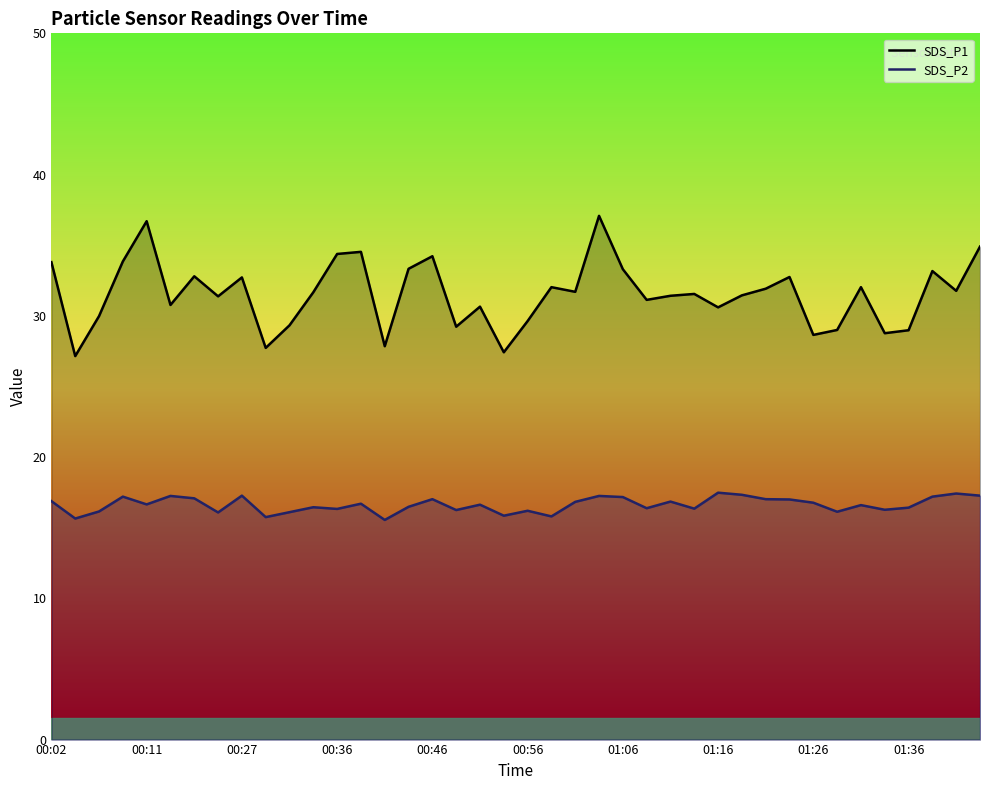

The SDS_P1 series shows 50.9 at 33. True or false?

False